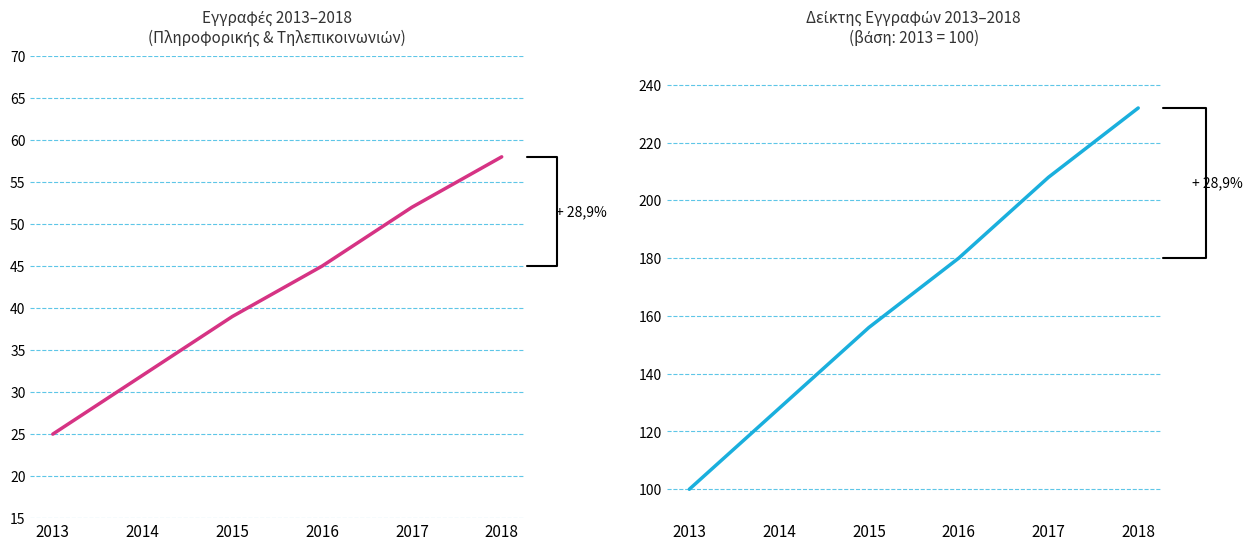

What is the value of the Δείκτης (2013=100) point at the 6th from the left?

232